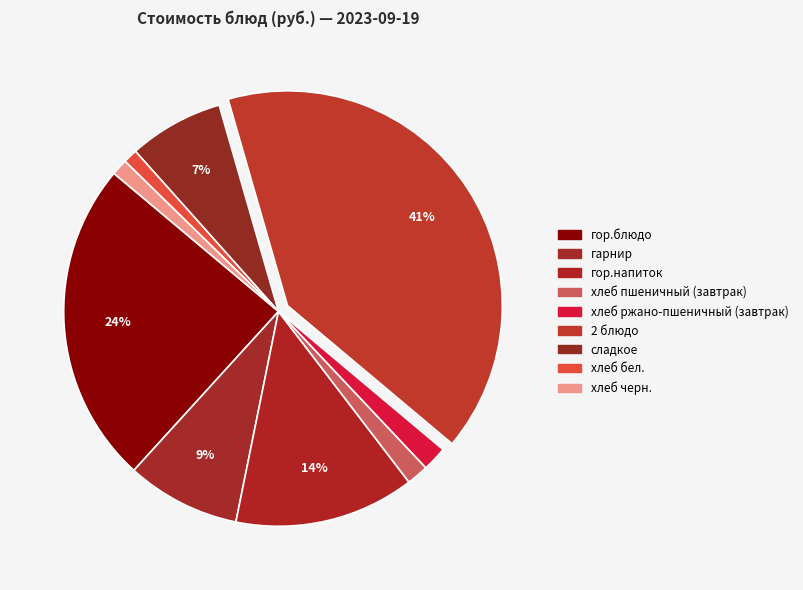

Between хлеб черн. and хлеб пшеничный (завтрак), which is larger?

хлеб пшеничный (завтрак)